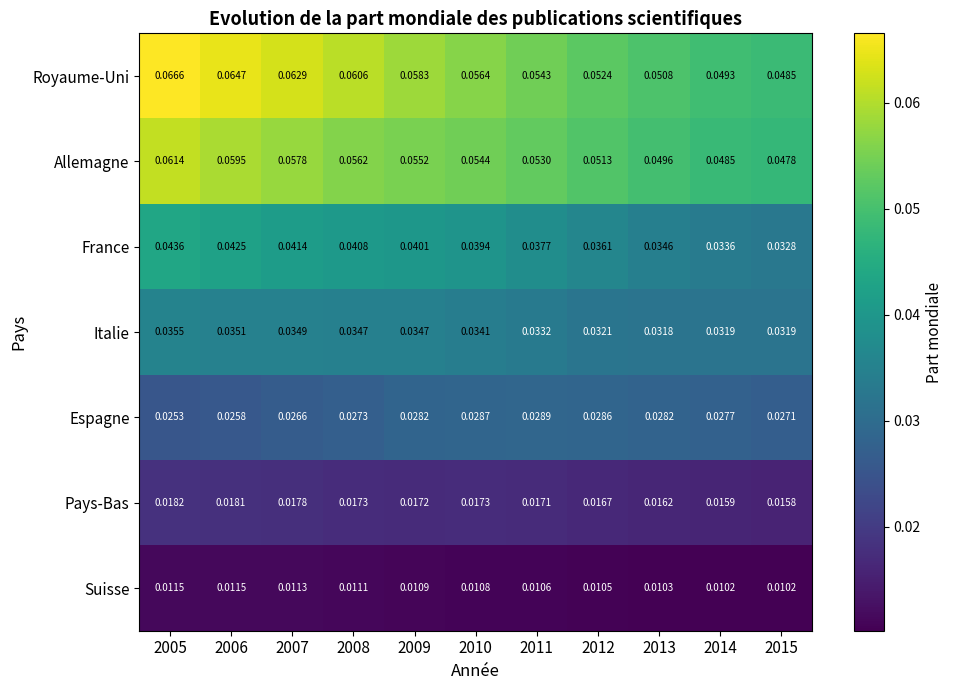

Which series changed the most between 2007 and 2012?

Royaume-Uni